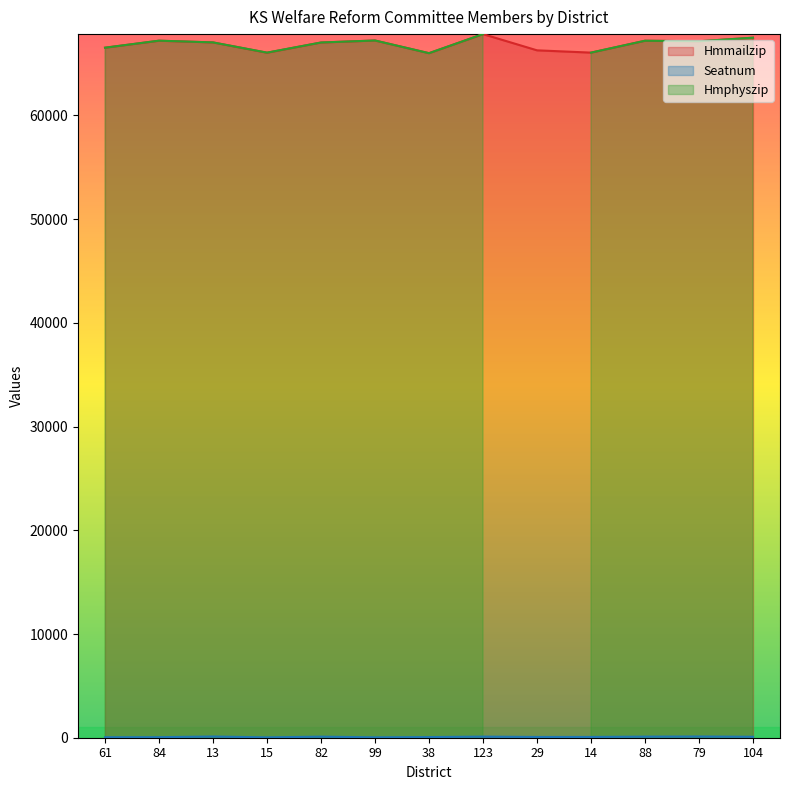

Is it true that Seatnum equals 61 at 99?

False